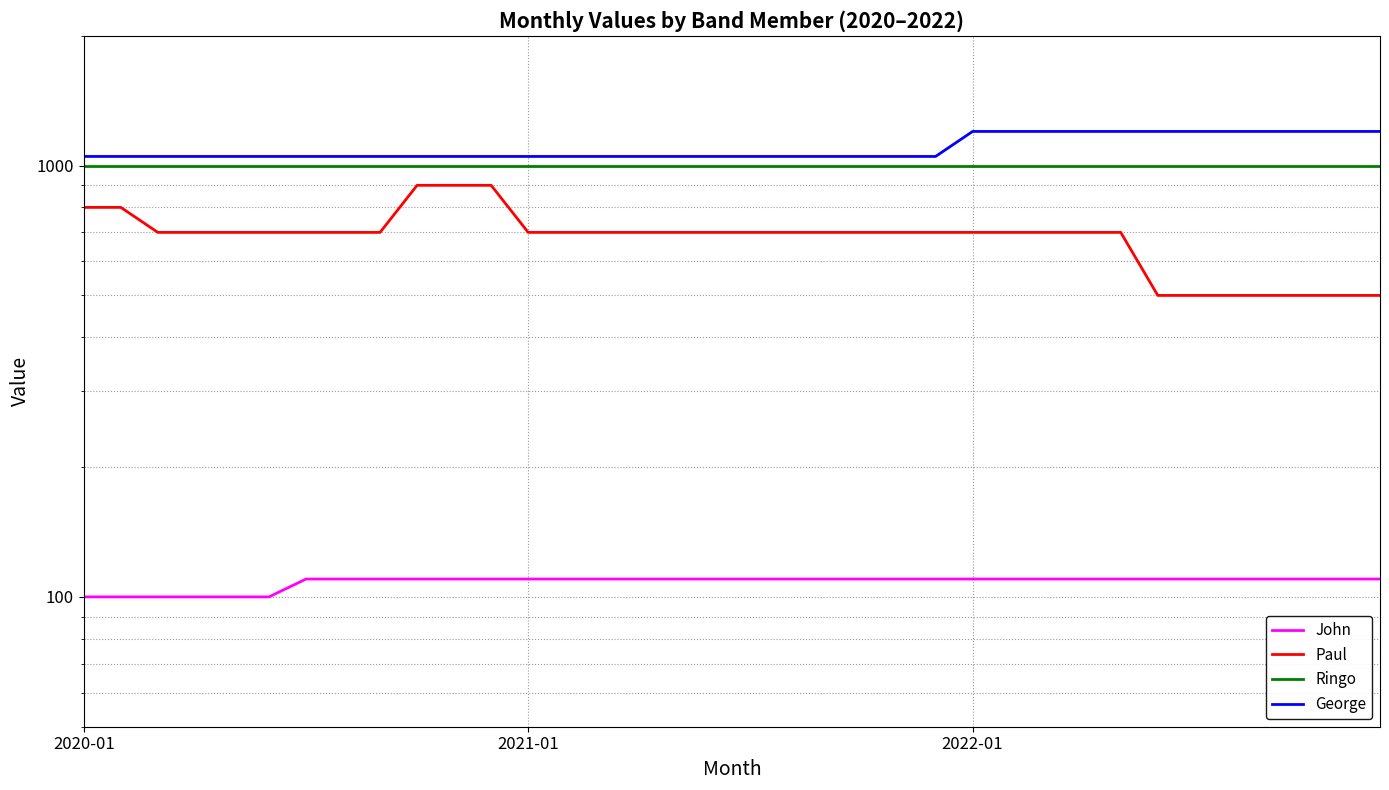

Is it true that Ringo equals 1000 at 21?

True